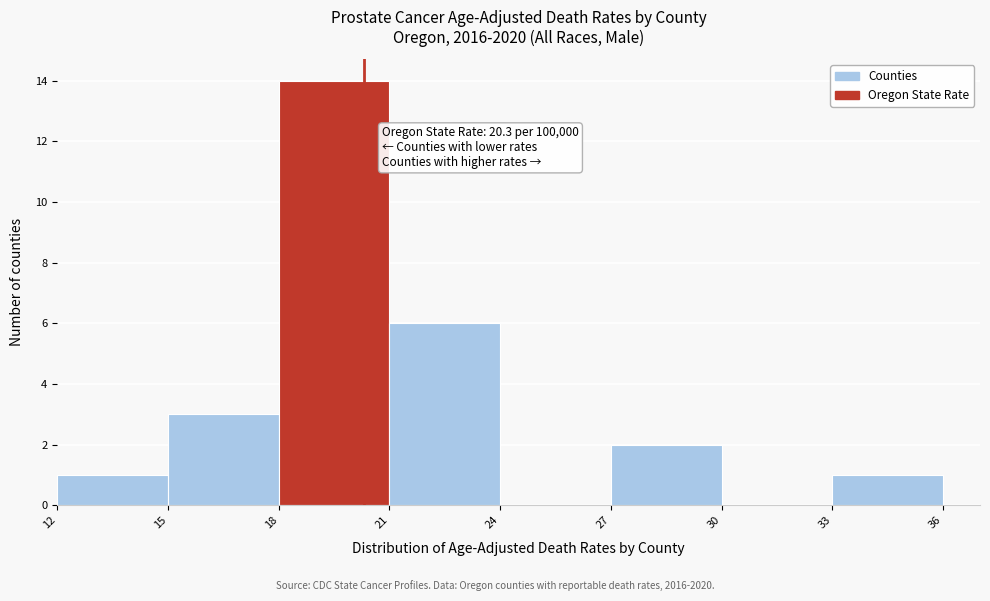

Which range on the x-axis has the tallest bar?

18 to 21